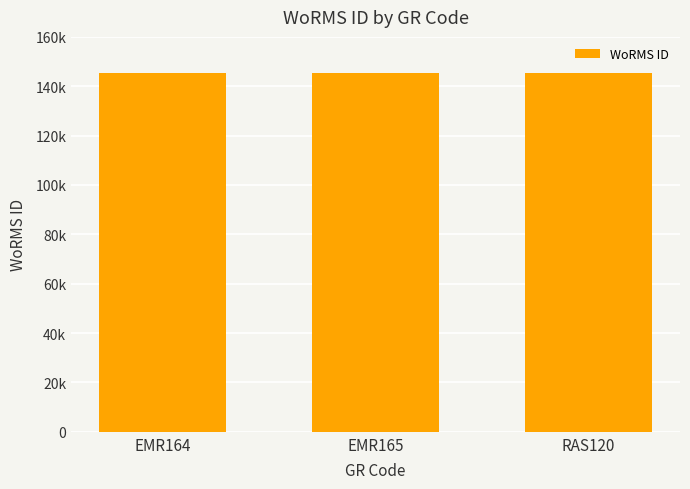

What is the greatest value displayed?

145536